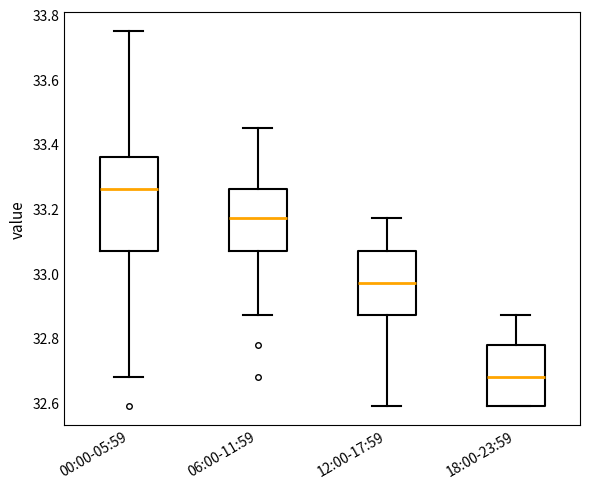

Which box's median line is the lowest?

18:00-23:59